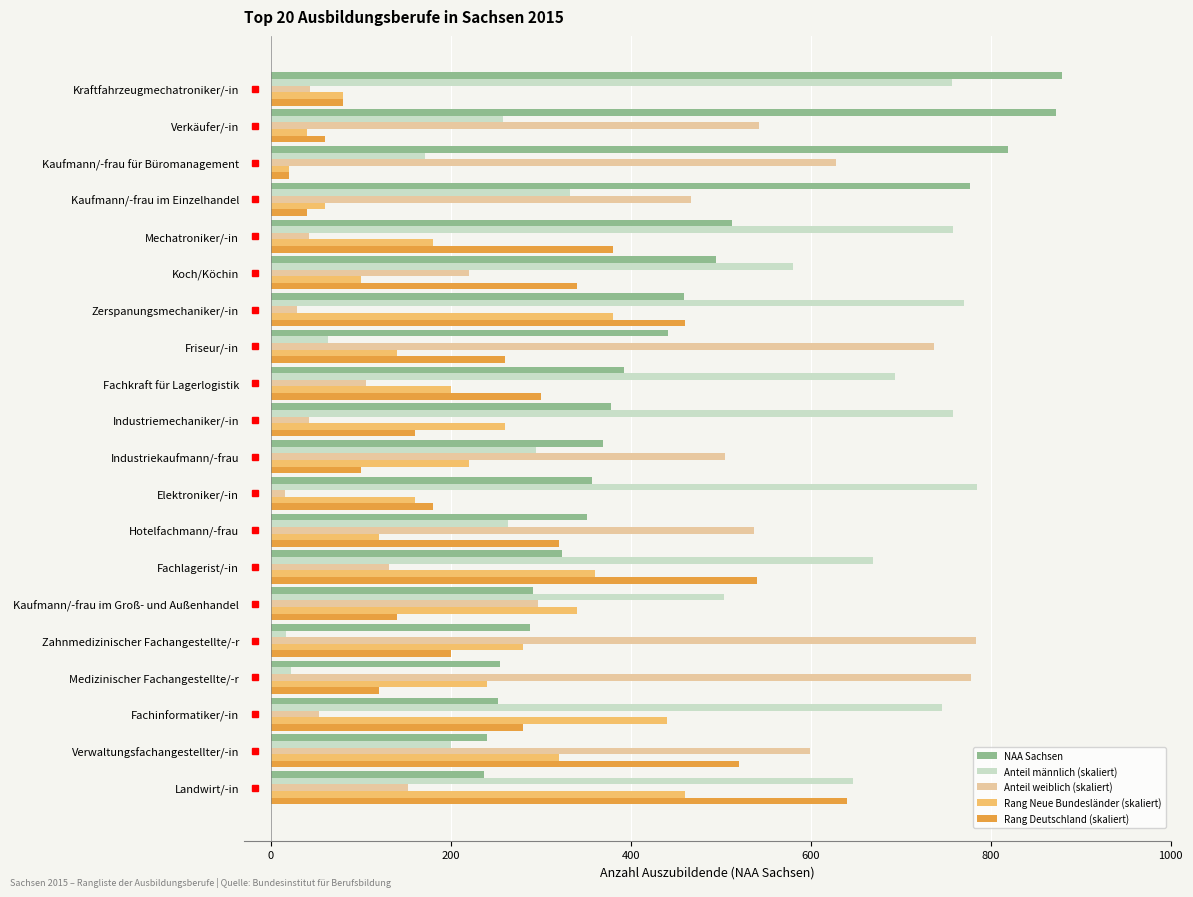

Is it true that Rang Neue Bundesländer (skaliert) equals 260.0 at Industriemechaniker/-in?

True